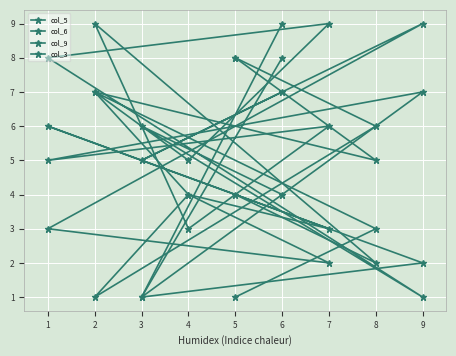

Reading left to right, transcribe all the data shown in this chart.

col_5: 8	6	1	4	2	3	9	5	7
col_6: 1	3	7	5	9	8	1	6	4
col_9: 4	2	9	3	6	5	7	1	8
col_3: 8	5	7	4	3	6	2	1	9